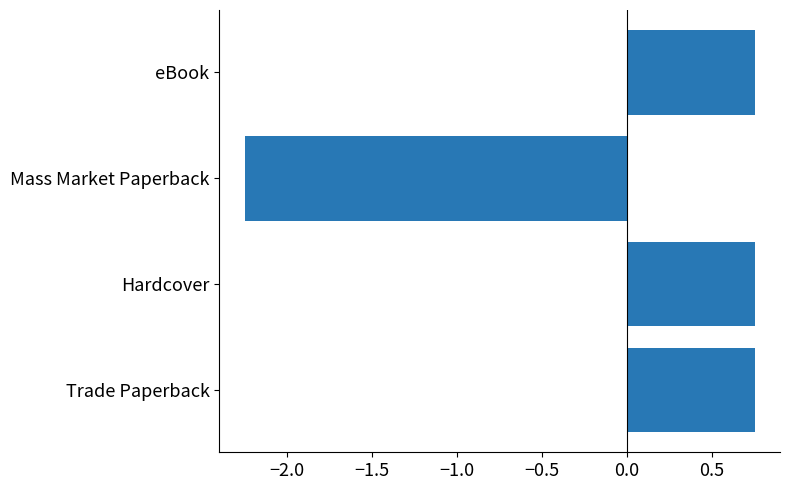

Which label corresponds to the smallest value in the chart?

Mass Market Paperback